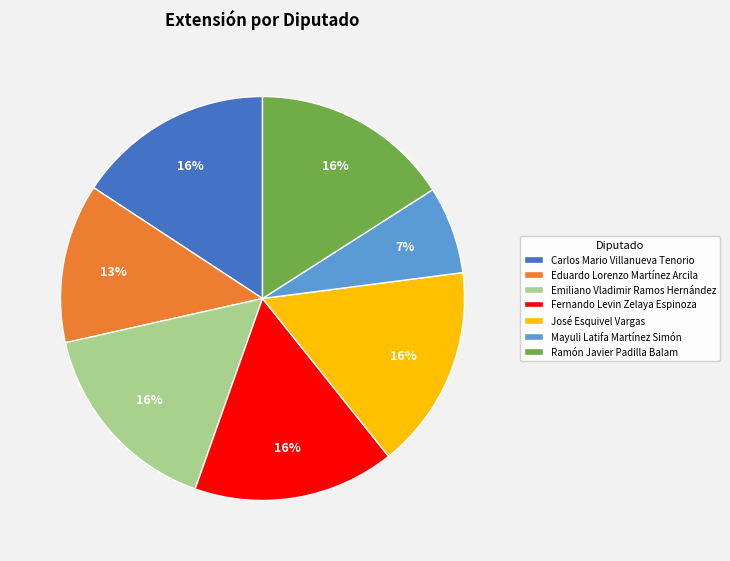

Do Fernando Levin Zelaya Espinoza and Emiliano Vladimir Ramos Hernández together represent more than half of the pie?

No